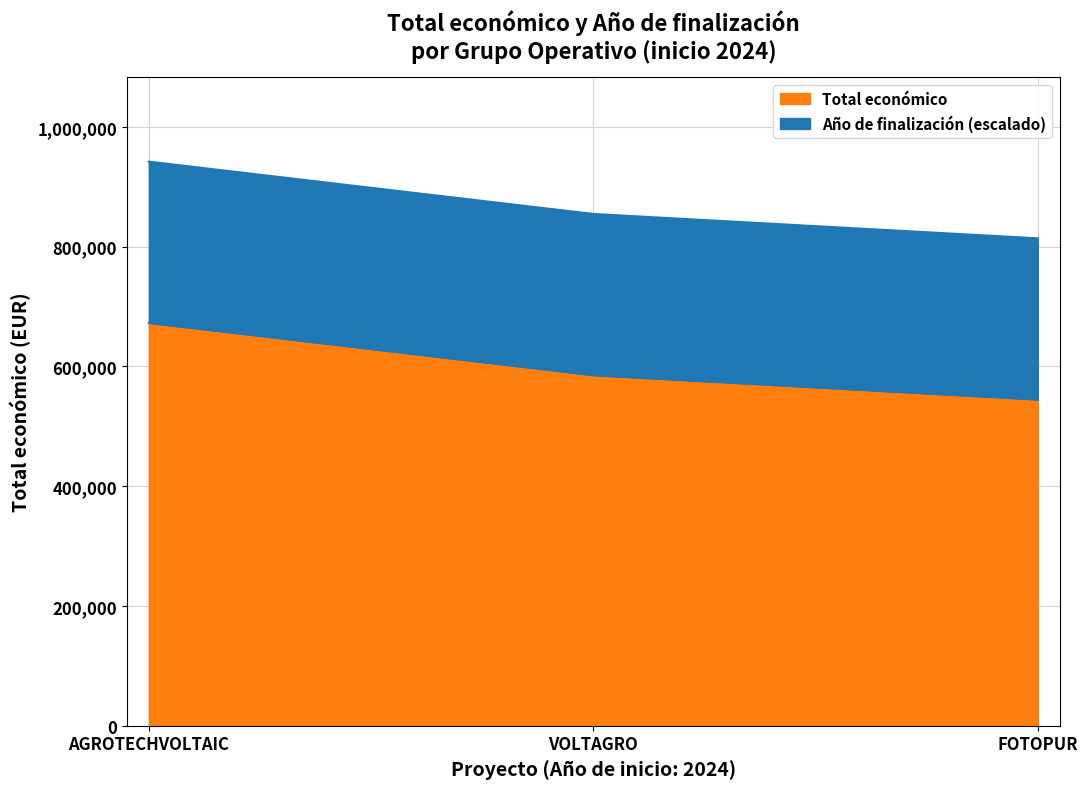

How many lines are shown in the chart?

2